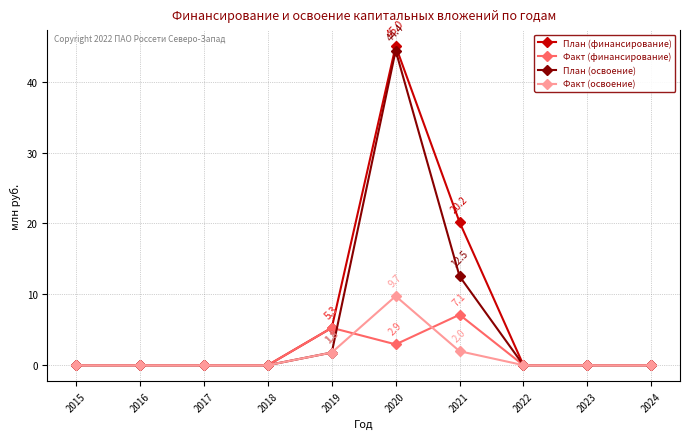

Which series changed the most between 2020 and 2024?

План (финансирование)